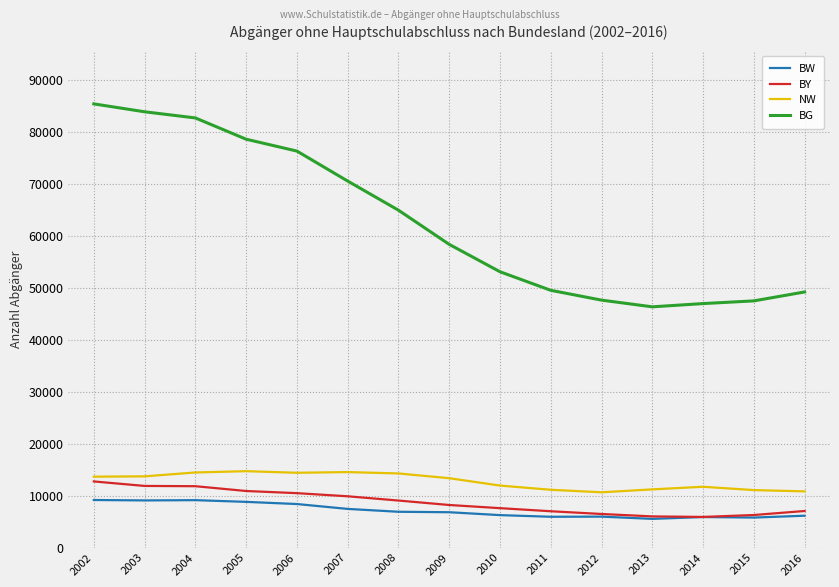

The BY series shows 11800 at 2004. True or false?

True